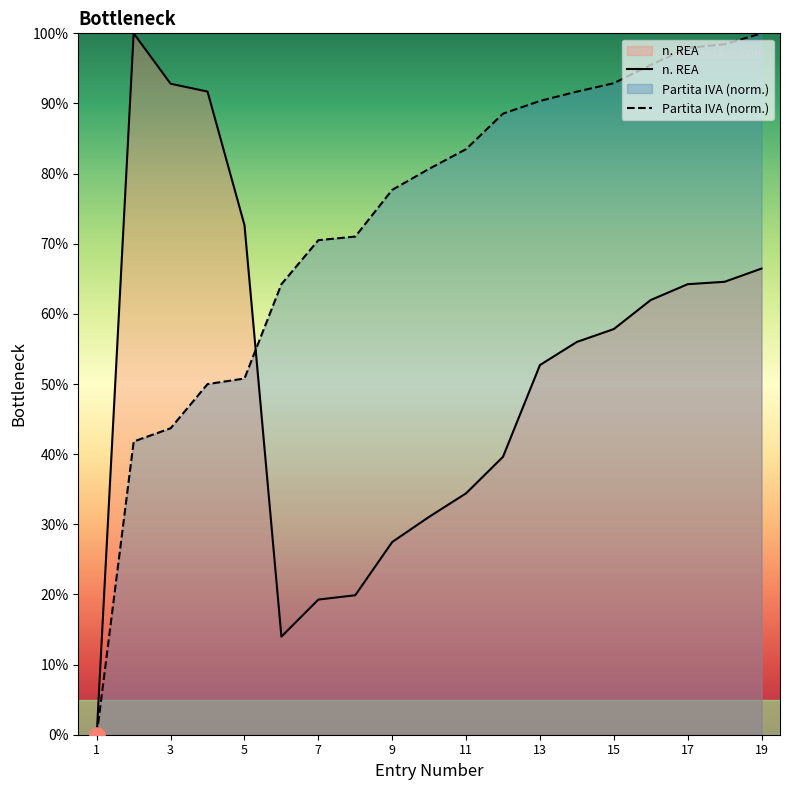

At which category is the sum across all series the highest?

19